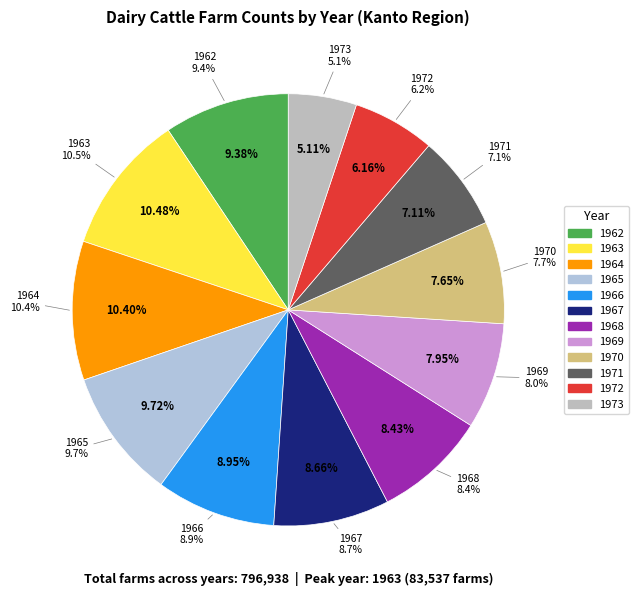

To the nearest percent, what is the difference between the largest and smallest slice percentages?

5%